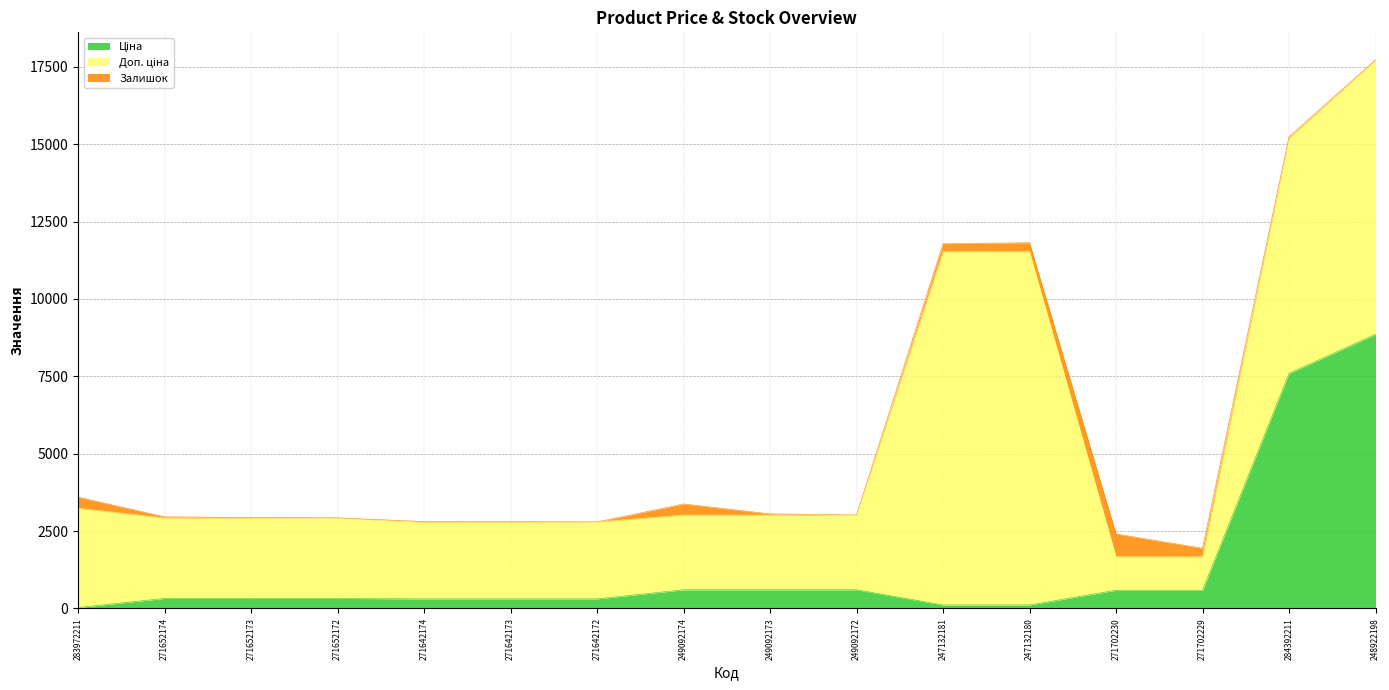

True or false: Залишок has a value of 567.5 at 283972211.

False